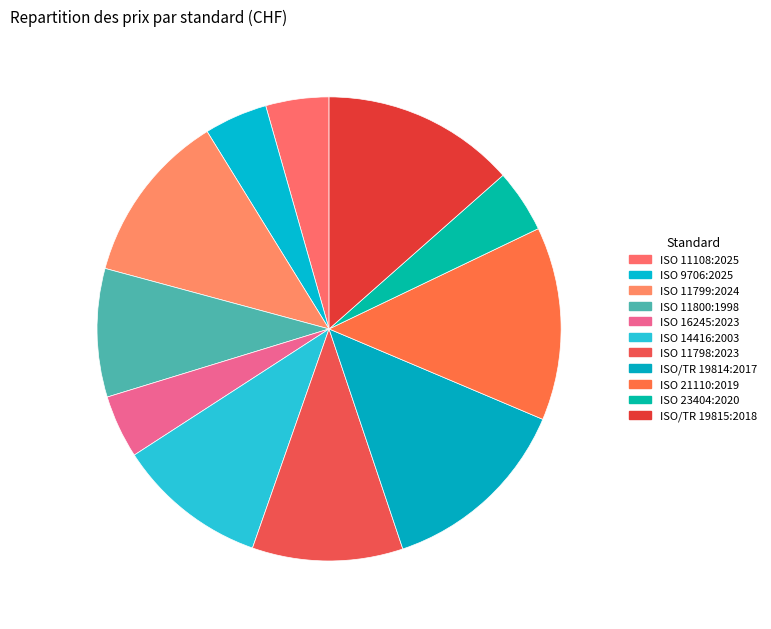

To the nearest percent, what portion does ISO/TR 19814:2017 represent?

13%